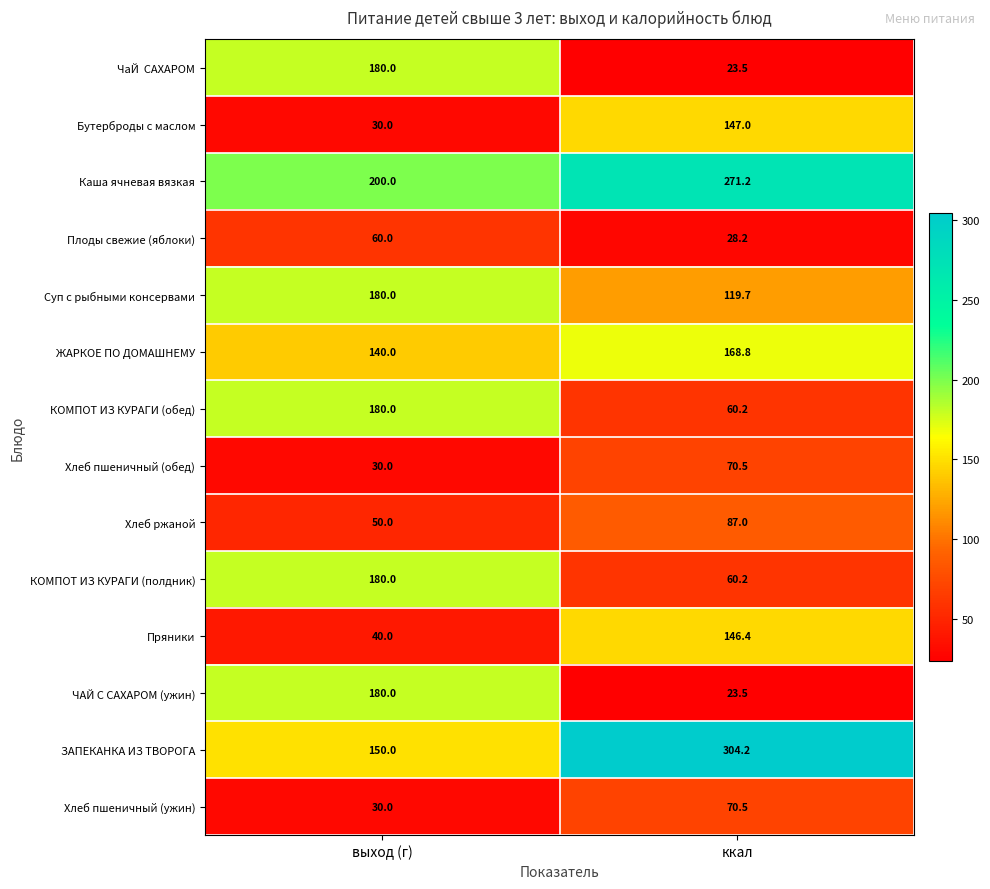

What is the total value across all series at ккал?

1580.9